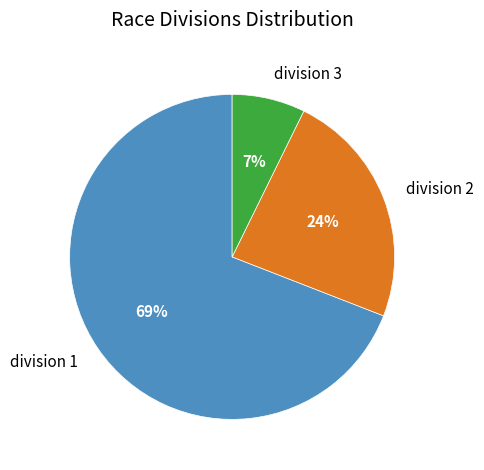

How many segments does this pie chart have?

3